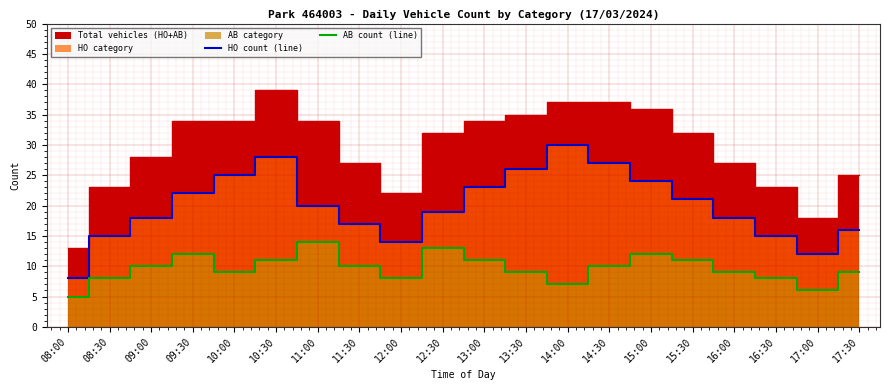

Reading left to right, list all the values displayed in this chart.

HO count (line): 08:00=8	08:30=15	09:00=18	09:30=22	10:00=25	10:30=28	11:00=20	11:30=17	12:00=14	12:30=19	13:00=23	13:30=26	14:00=30	14:30=27	15:00=24	15:30=21	16:00=18	16:30=15	17:00=12	17:30=16
AB count (line): 08:00=5	08:30=8	09:00=10	09:30=12	10:00=9	10:30=11	11:00=14	11:30=10	12:00=8	12:30=13	13:00=11	13:30=9	14:00=7	14:30=10	15:00=12	15:30=11	16:00=9	16:30=8	17:00=6	17:30=9